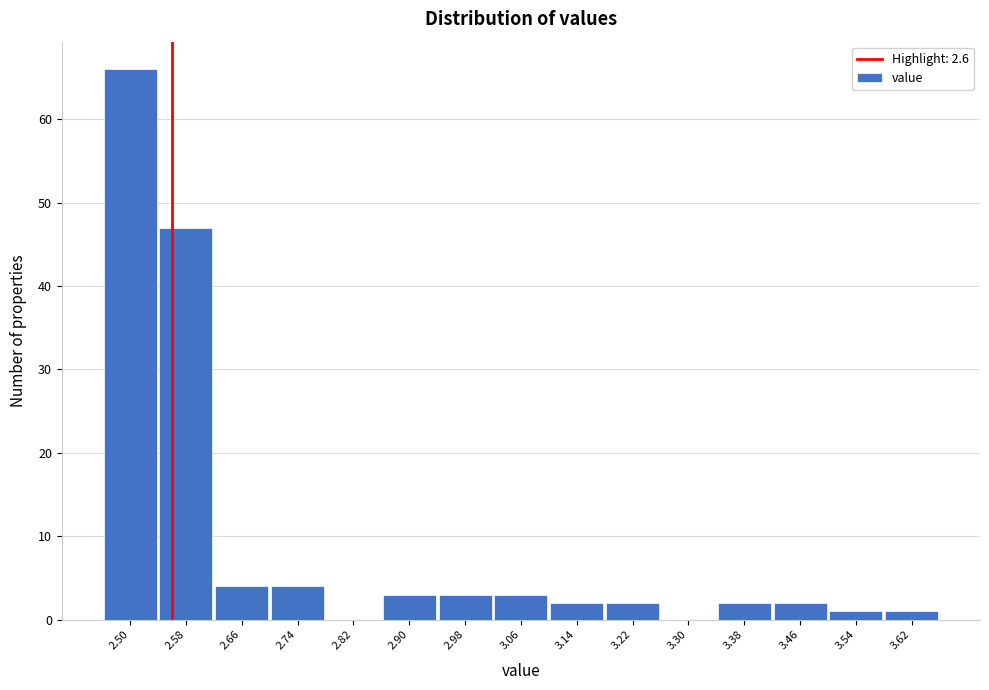

Reading right to left, transcribe all the data shown in this chart.

3.62=1	3.54=1	3.46=2	3.38=2	3.30=0	3.22=2	3.14=2	3.06=3	2.98=3	2.90=3	2.82=0	2.74=4	2.66=4	2.58=47	2.50=66